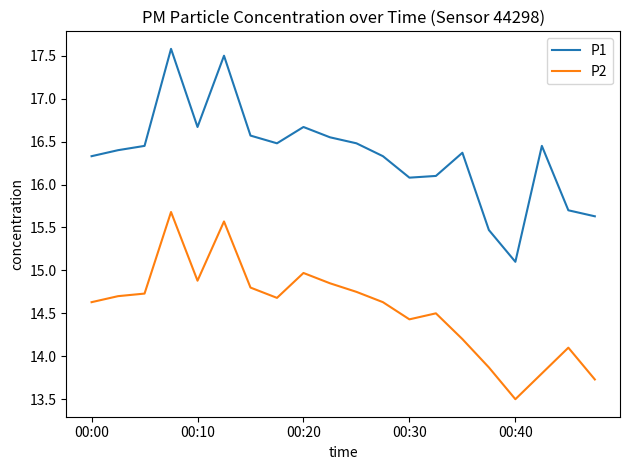

Rank the series by their average value, from lowest to highest.

P2, P1